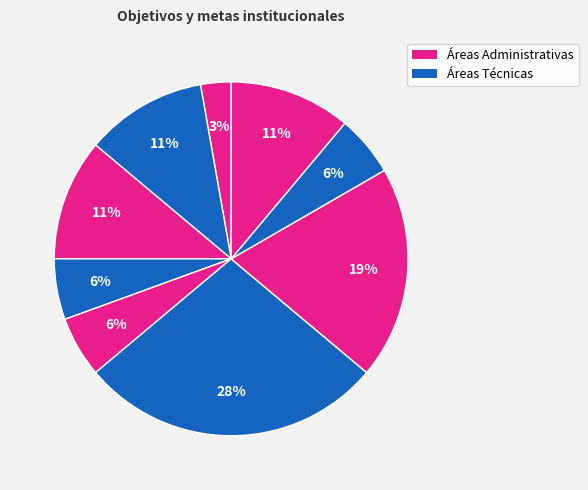

How many slices are in this pie chart?

9